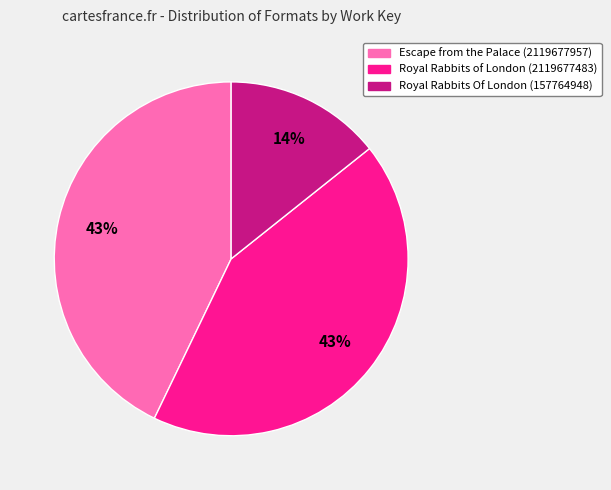

Does any single category account for the majority?

No